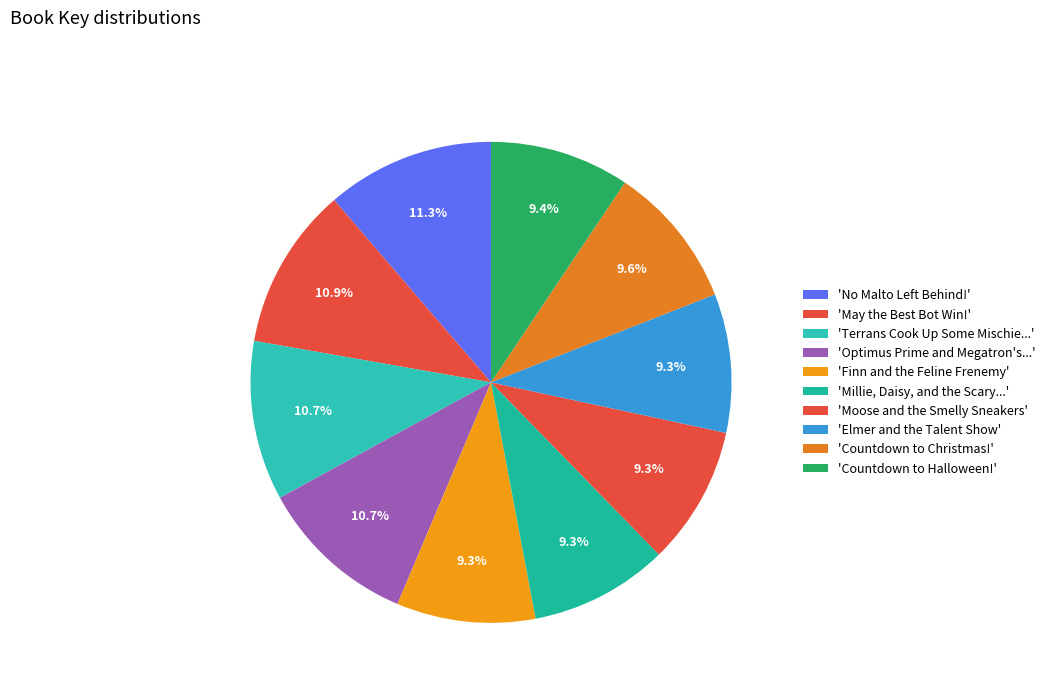

Count the number of slices in the pie.

10